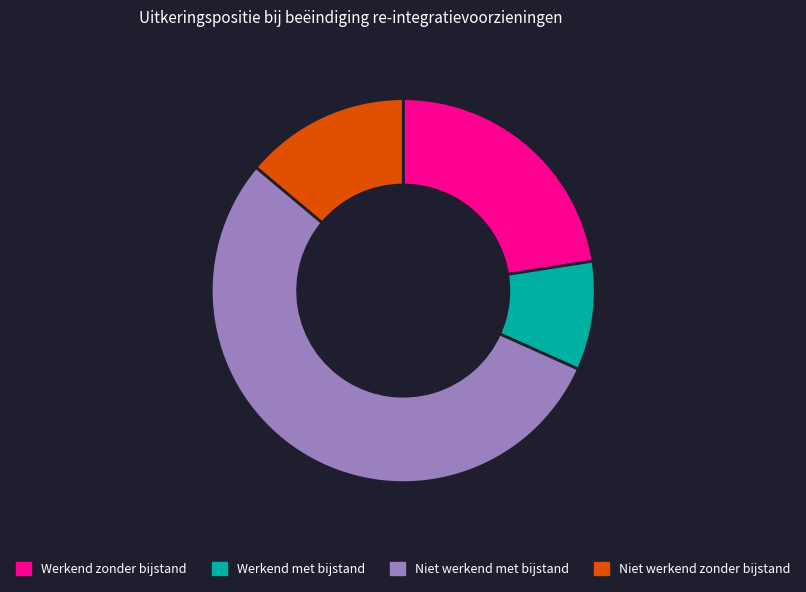

Approximately how many times larger is the value at Werkend zonder bijstand compared to Niet werkend zonder bijstand?

1.6